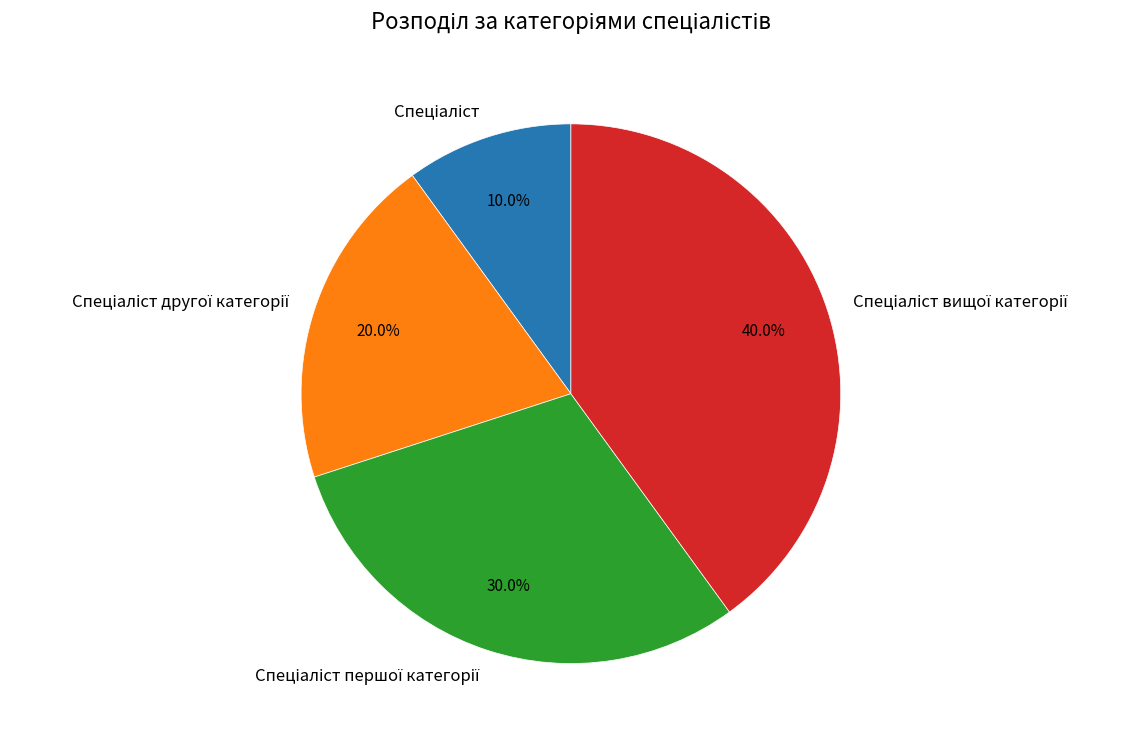

Is there any slice that represents more than half of the pie?

No